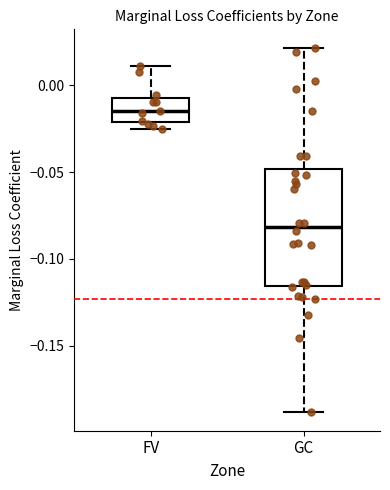

Reading left to right, read every box against the y-axis: the position of its median line, the range the box covers, and the ends of its whiskers. The values are not printed on the chart, so give them approximately, as read against the axis.

FV: median -0.015, box -0.020 to -0.005, whiskers -0.025 to 0.010
GC: median -0.080, box -0.115 to -0.050, whiskers -0.190 to 0.020